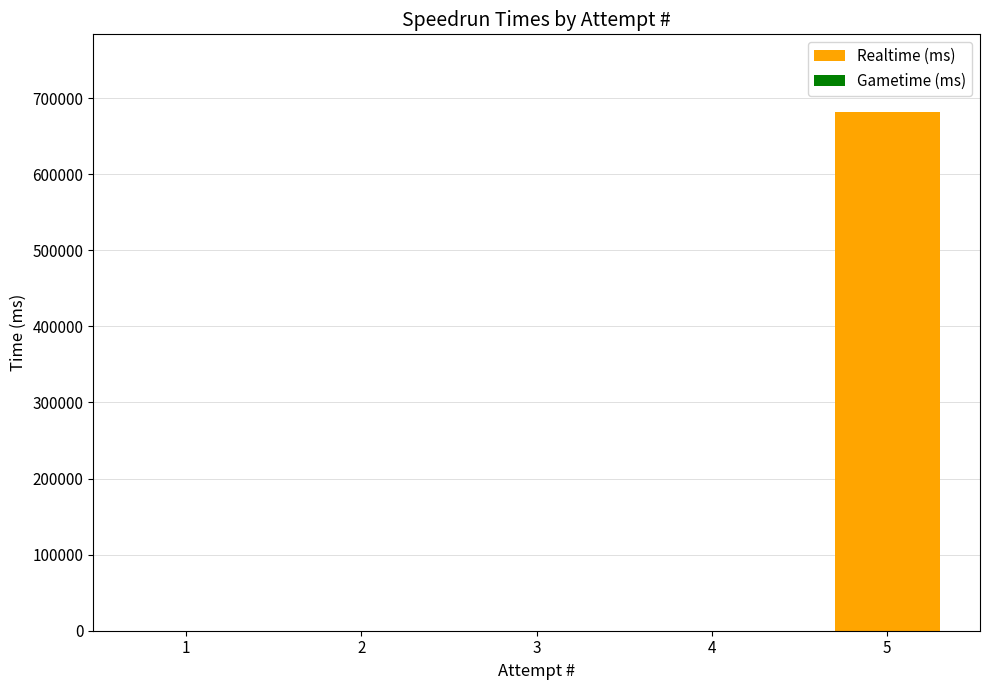

Does the chart contain stacked bars?

No